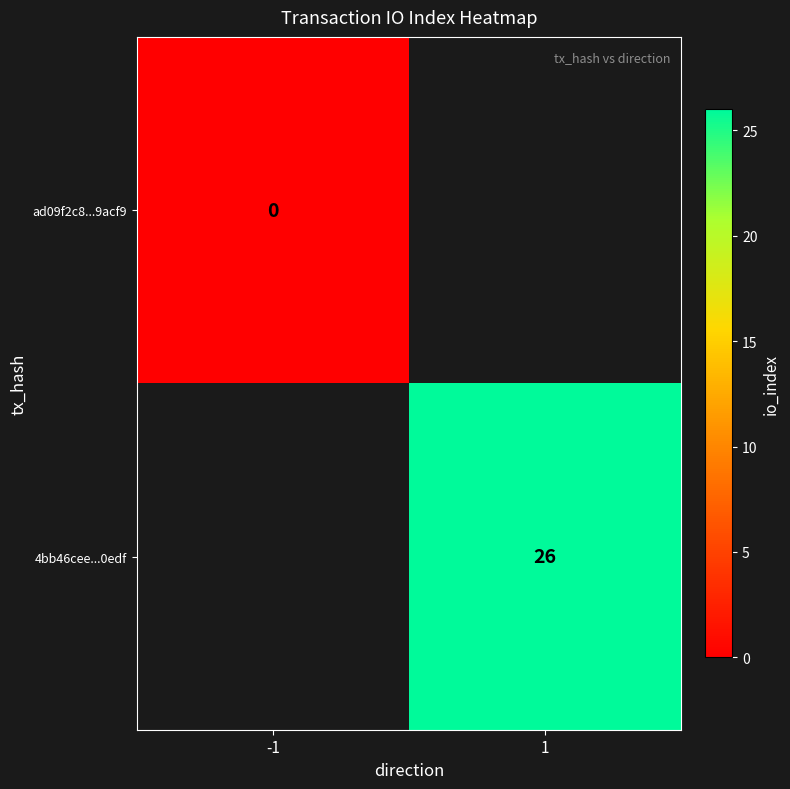

Is it true that 4bb46cee...0edf equals 26 at 1?

True